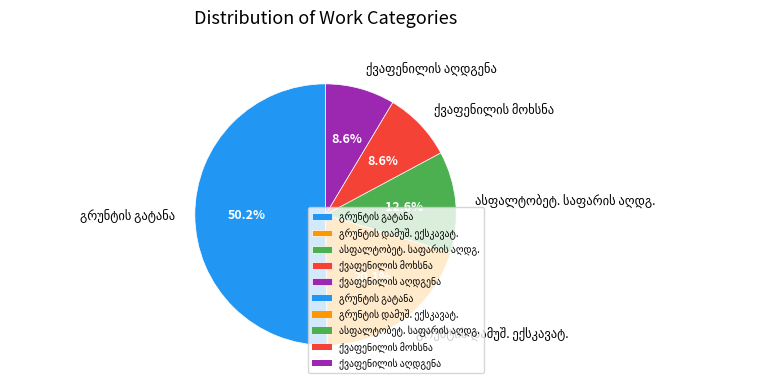

What percentage is the კონტრაქტორის მომსახურება slice, to the nearest percent?

4%